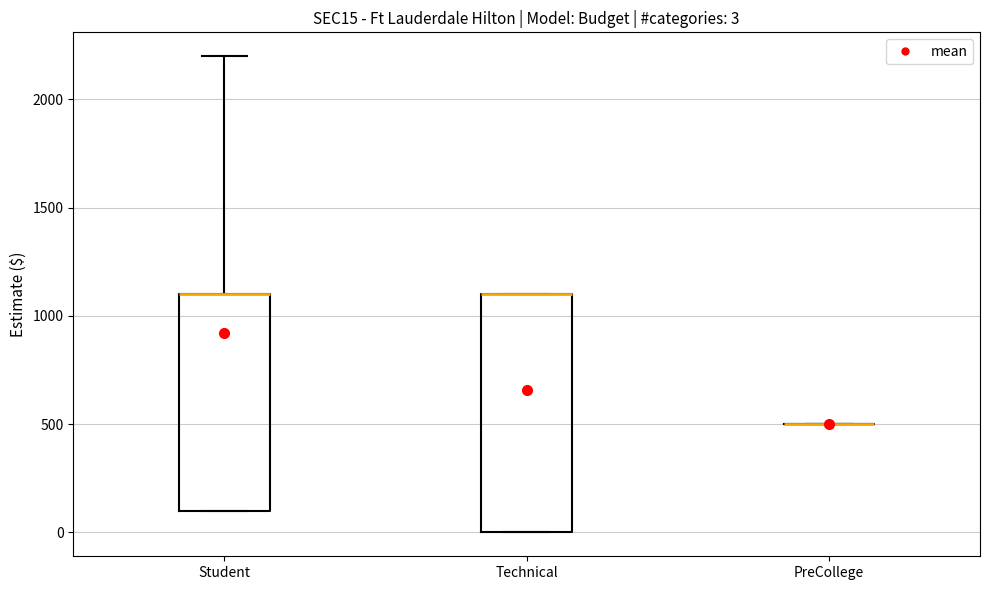

Comparing the boxes themselves (not the whiskers), which one is the tallest?

Technical